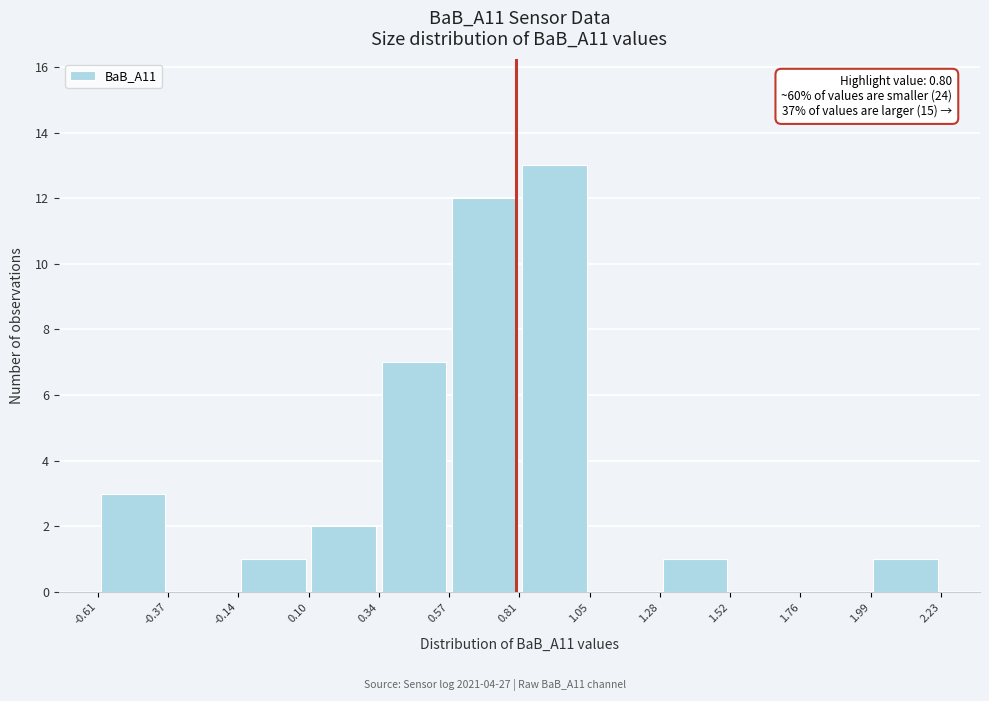

Over which range of the x-axis is the bar tallest?

0.81 to 1.05